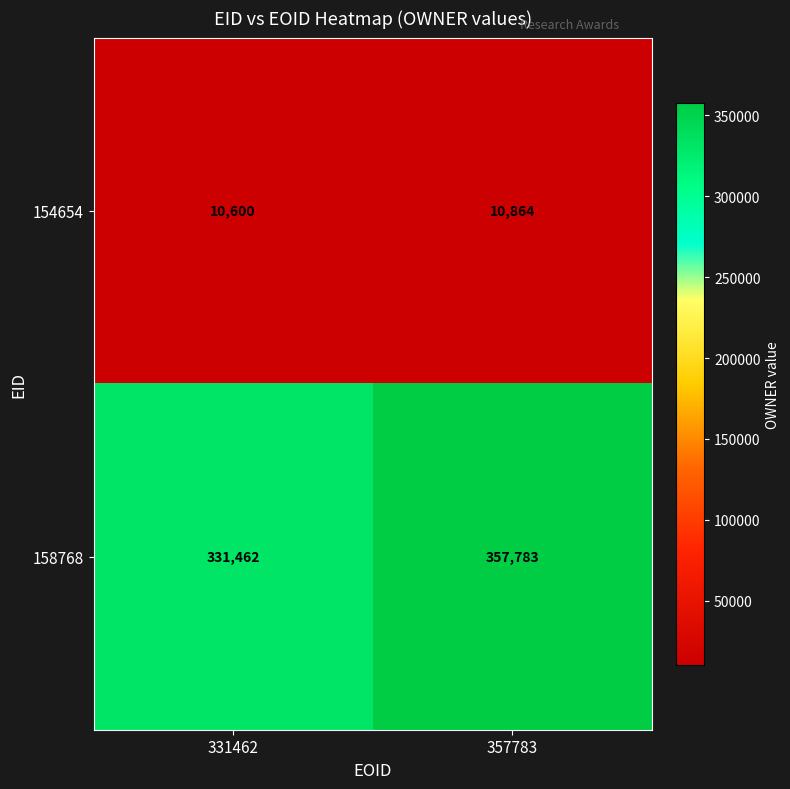

Reading left to right, extract all data points from this chart.

154654: 10600	10864
158768: 331462	357783